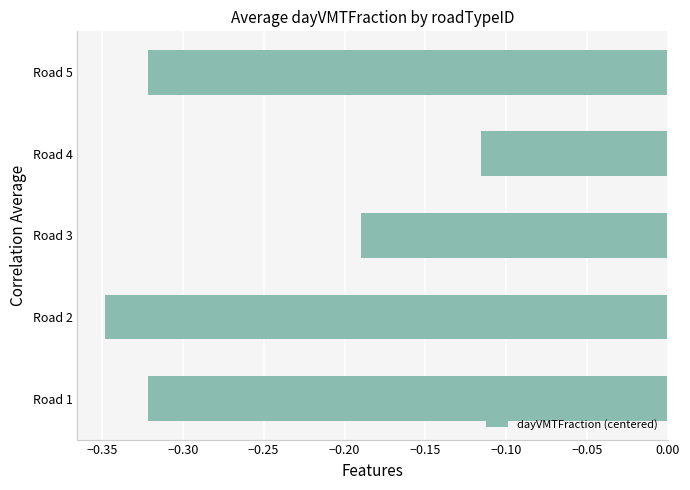

Which has a higher value, Road 4 or Road 3?

Road 4